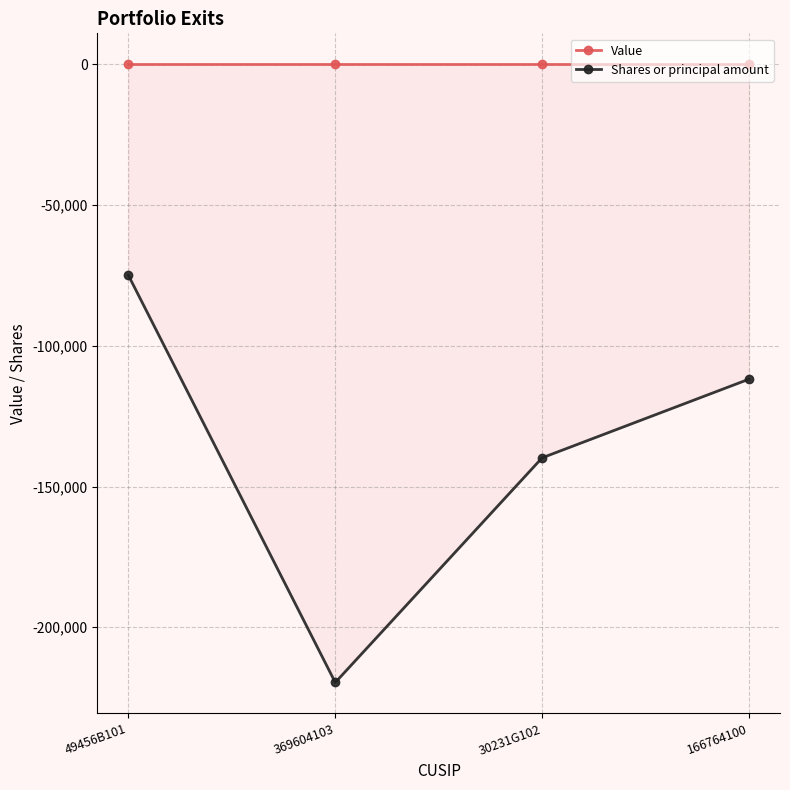

Reading left to right, list all the values displayed in this chart.

Value: 0	0	0	0
Shares or principal amount: -75000	-219607	-139800	-111864